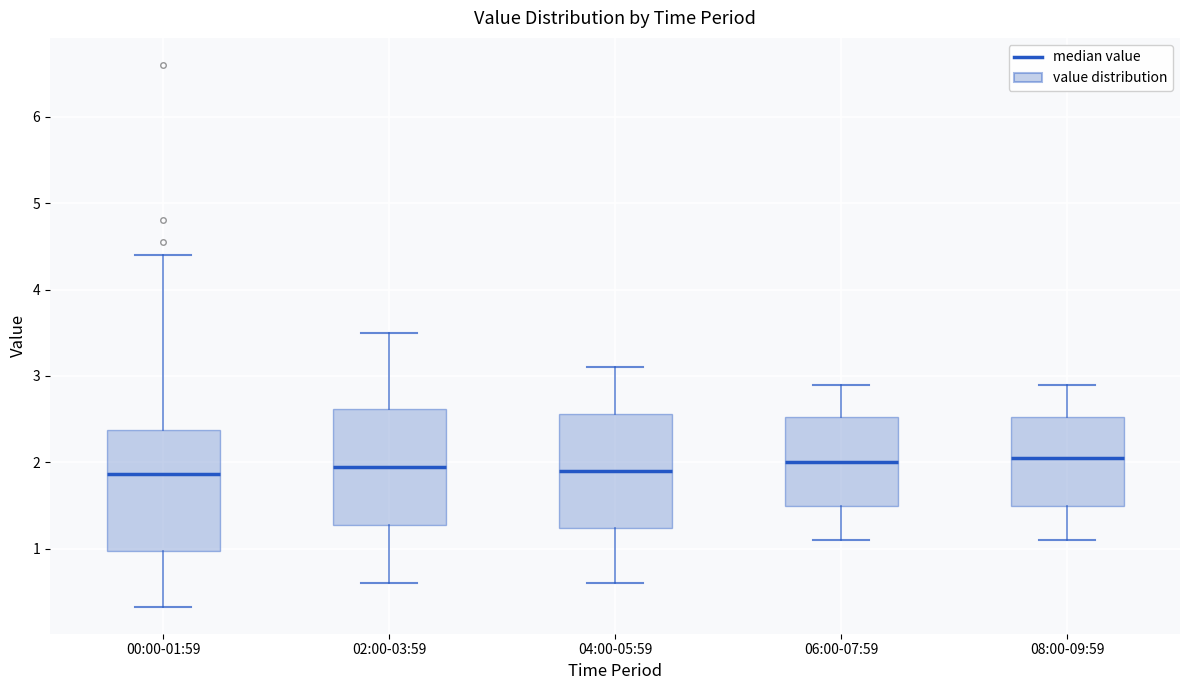

Reading left to right, transcribe this box plot: for each box, give where its median line is, the range the box spans, and where its two whiskers end, as read against the y-axis. The values are not printed on the chart, so give them approximately, as read against the axis.

00:00-01:59: median 1.9, box 1.0 to 2.4, whiskers 0.3 to 4.4
02:00-03:59: median 2.0, box 1.3 to 2.6, whiskers 0.6 to 3.5
04:00-05:59: median 1.9, box 1.2 to 2.6, whiskers 0.6 to 3.1
06:00-07:59: median 2.0, box 1.5 to 2.5, whiskers 1.1 to 2.9
08:00-09:59: median 2.1, box 1.5 to 2.5, whiskers 1.1 to 2.9